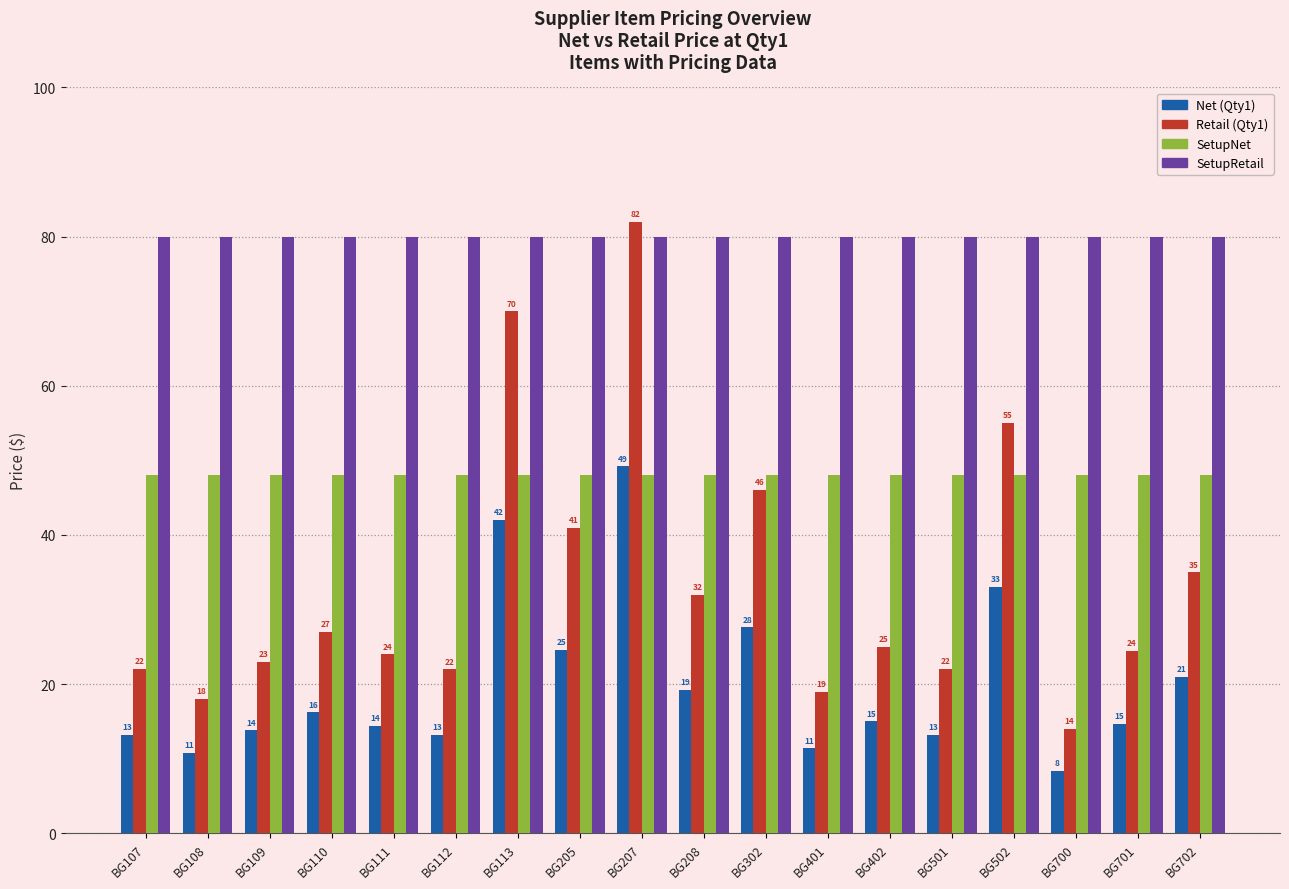

Does the chart contain any negative values?

No